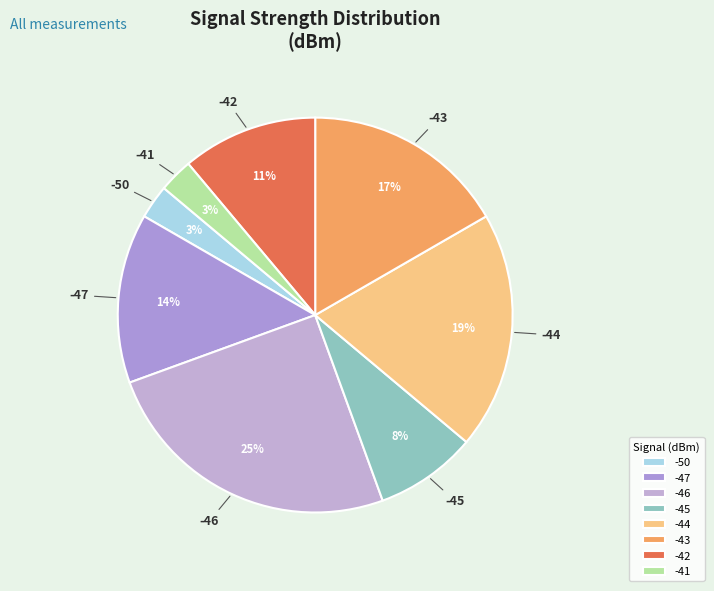

Which category has the biggest portion of the pie?

-46